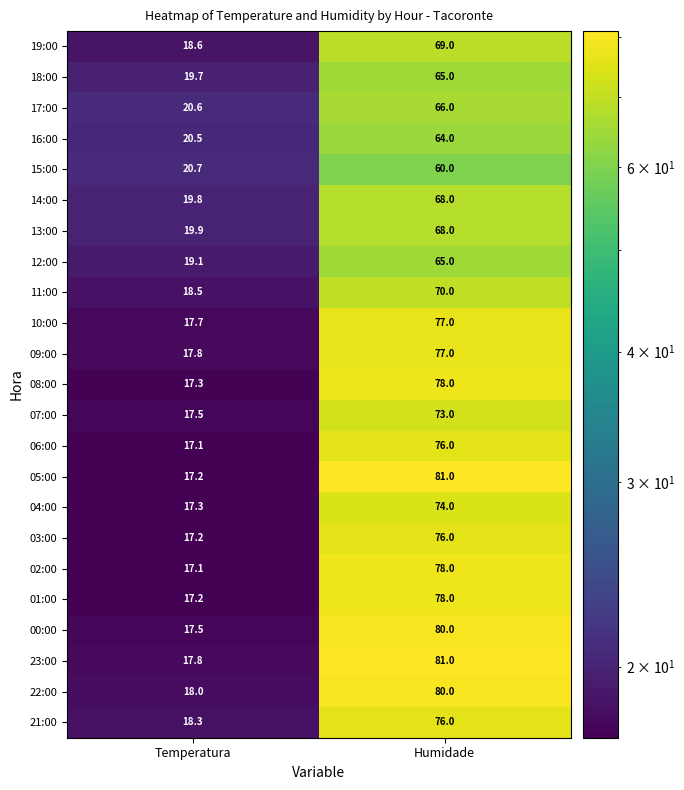

At which category is the sum across all series the highest?

Humidade